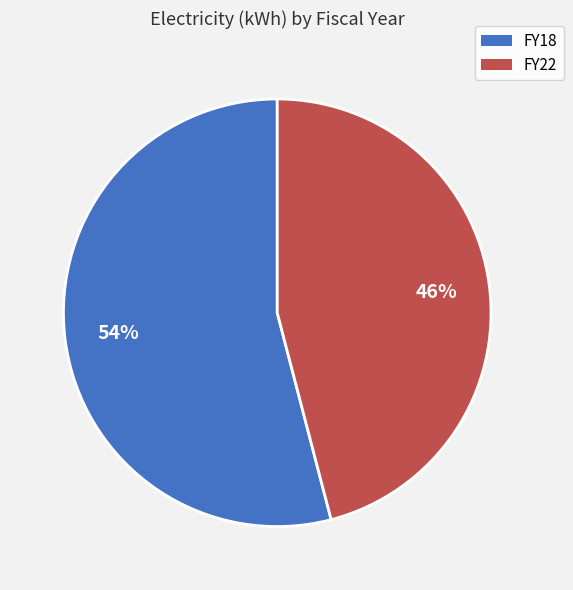

True or false: FY22 accounts for 31% of the total.

False